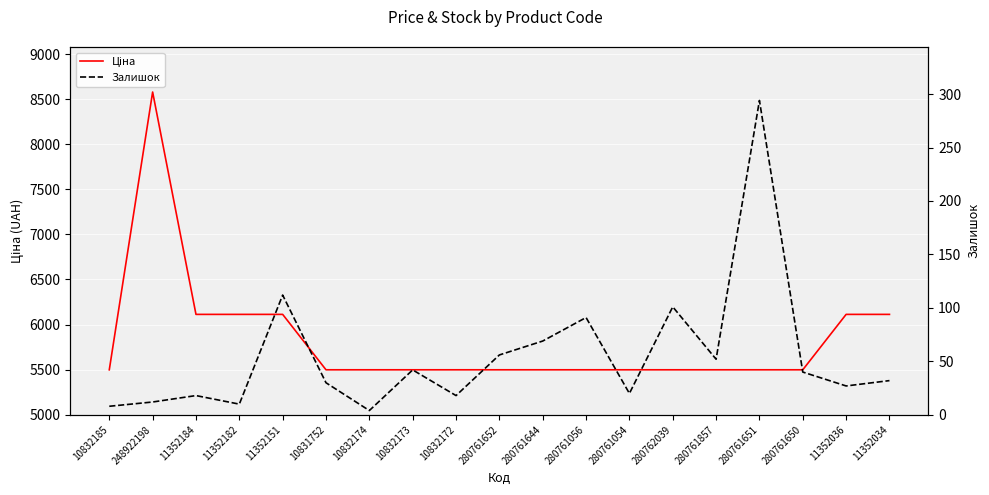

At 10832173, list the series in order from largest to smallest.

Ціна, Залишок